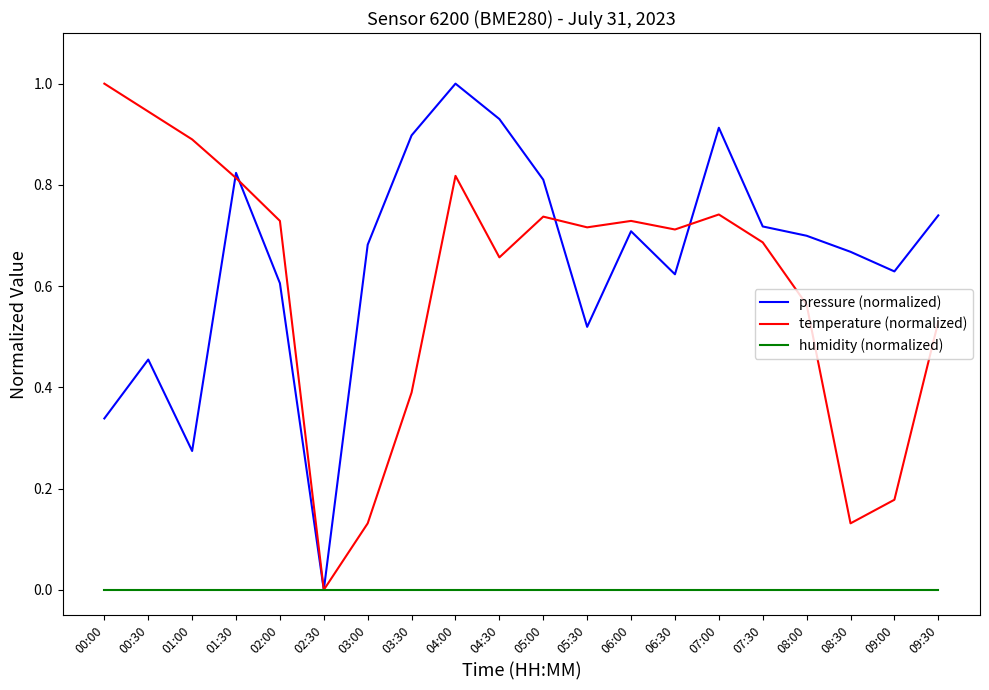

At which category does pressure (normalized) reach its first local valley?

01:00